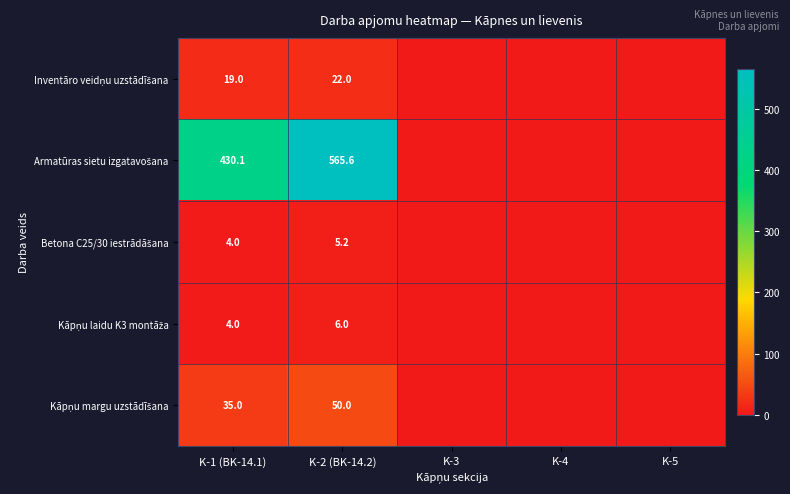

What is the total value across all series at K-2 (BK-14.2)?

648.8